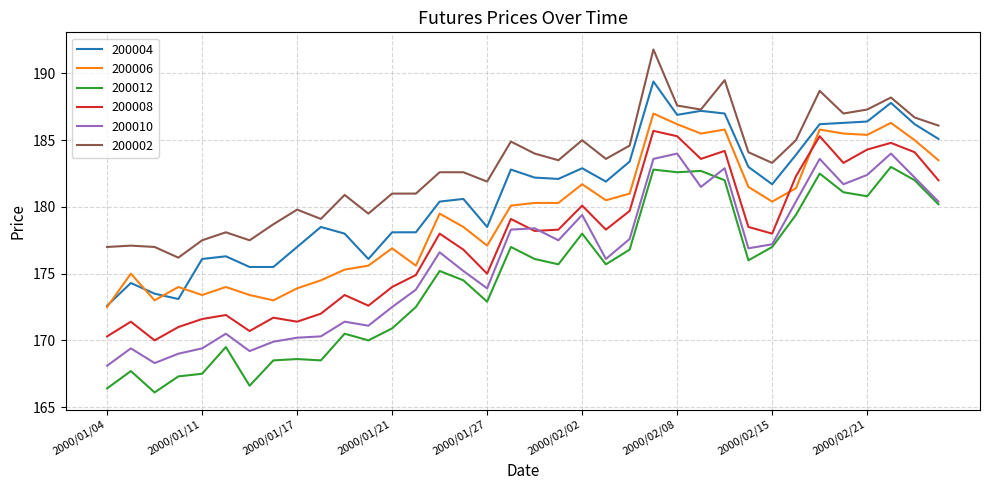

At how many categories does at least one series exceed 188?

4